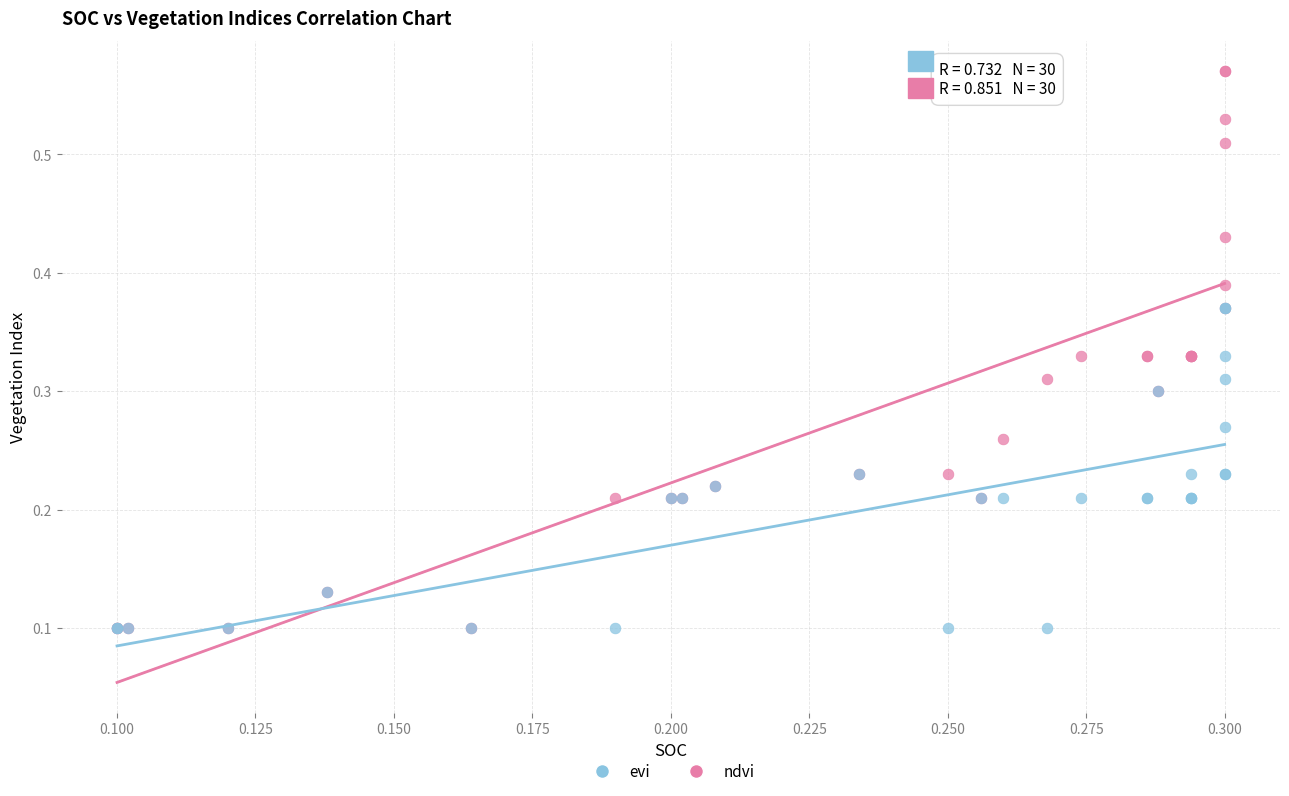

What are all the series names shown in the legend?

evi, ndvi